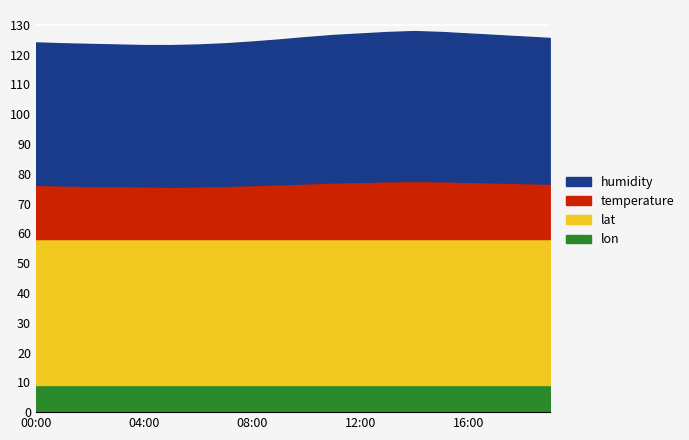

Where does the temperature series first go above 18?

00:00